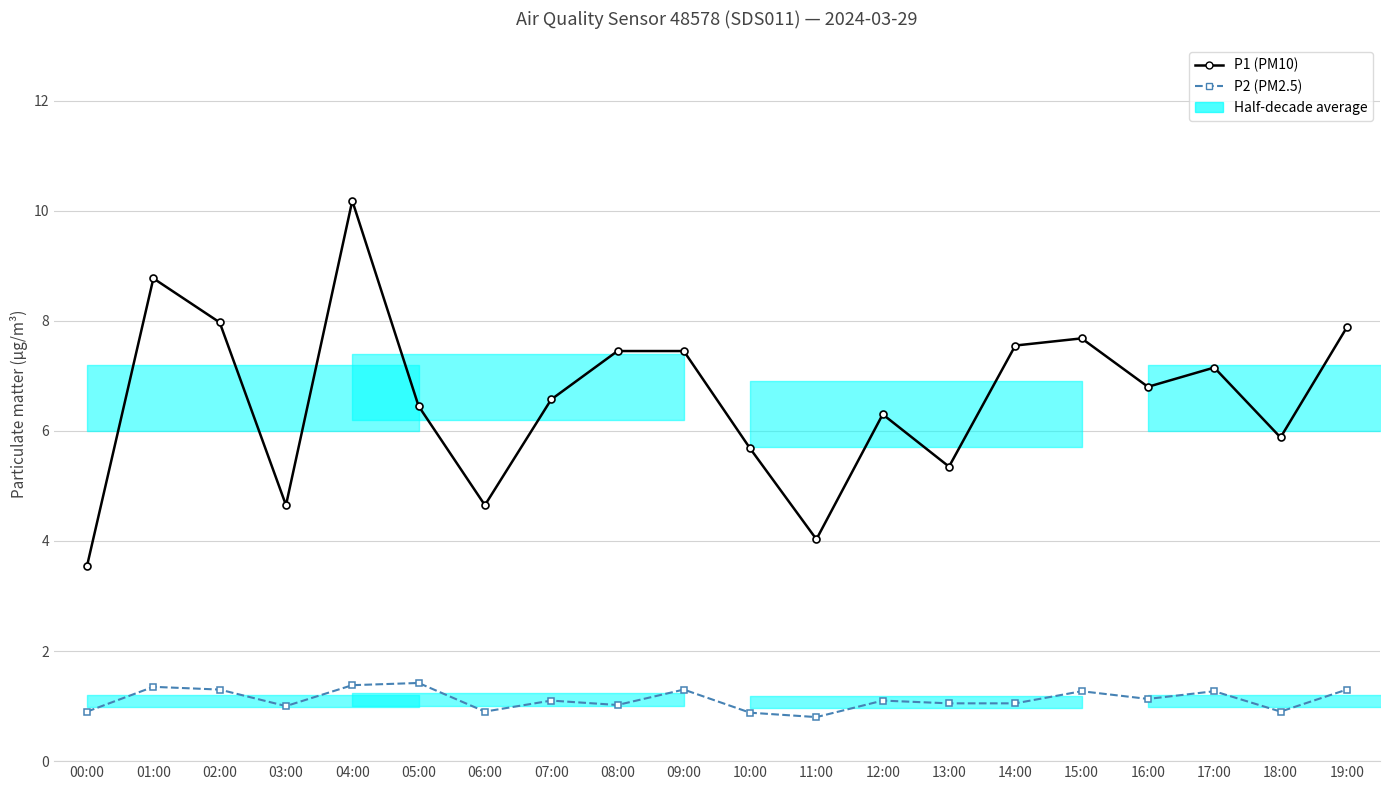

Where does the P1 (PM10) series first go above 6?

01:00